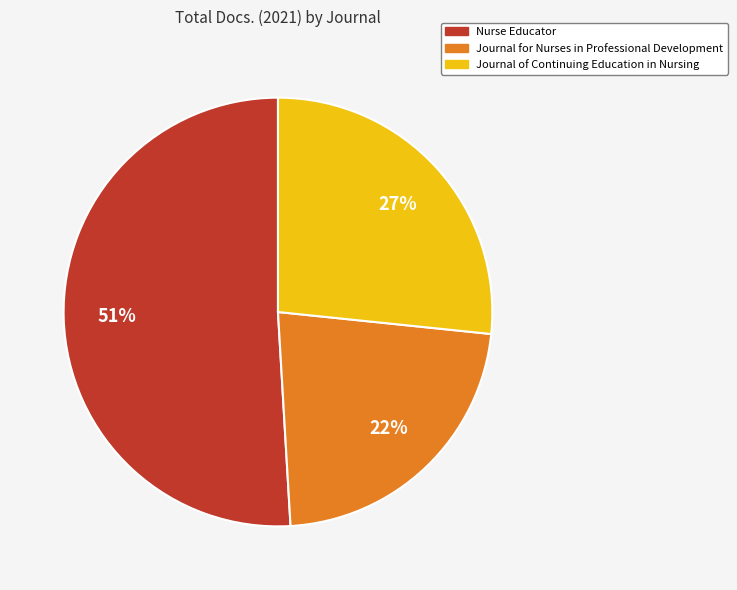

To the nearest percent, what portion does Journal of Continuing Education in Nursing represent?

27%